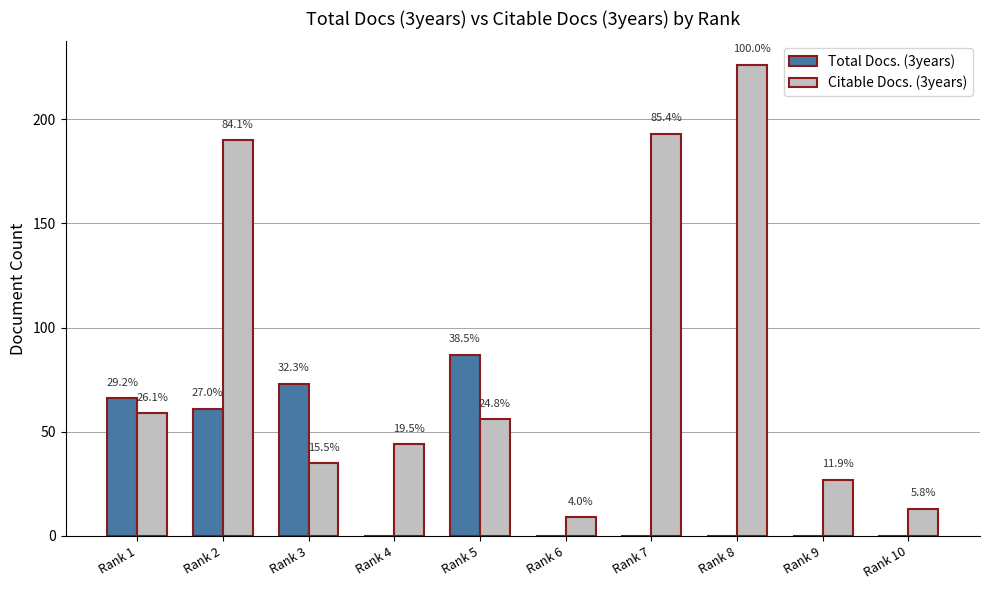

Are the bars horizontal?

No